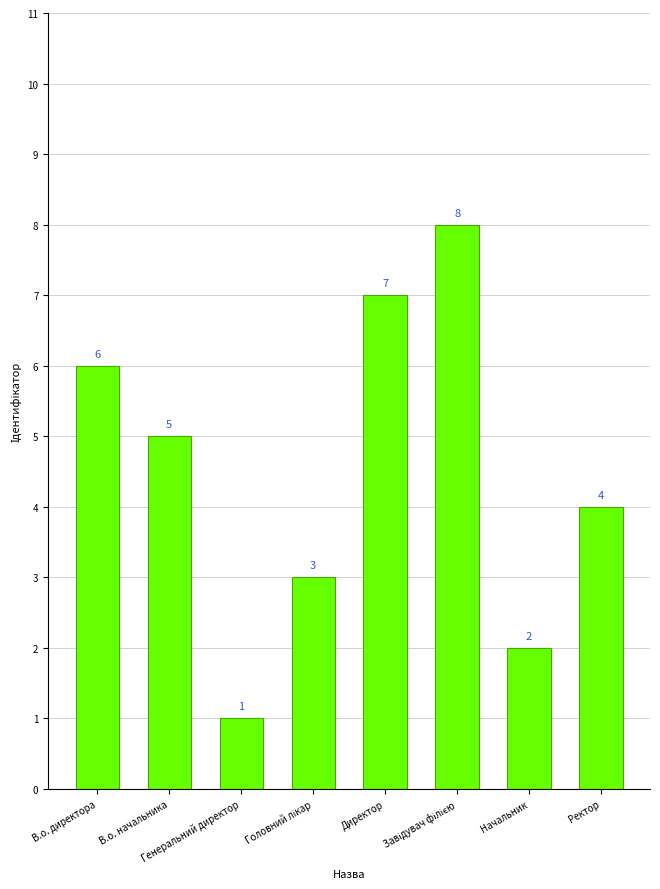

Is it true that the value at Ректор is 6?

False